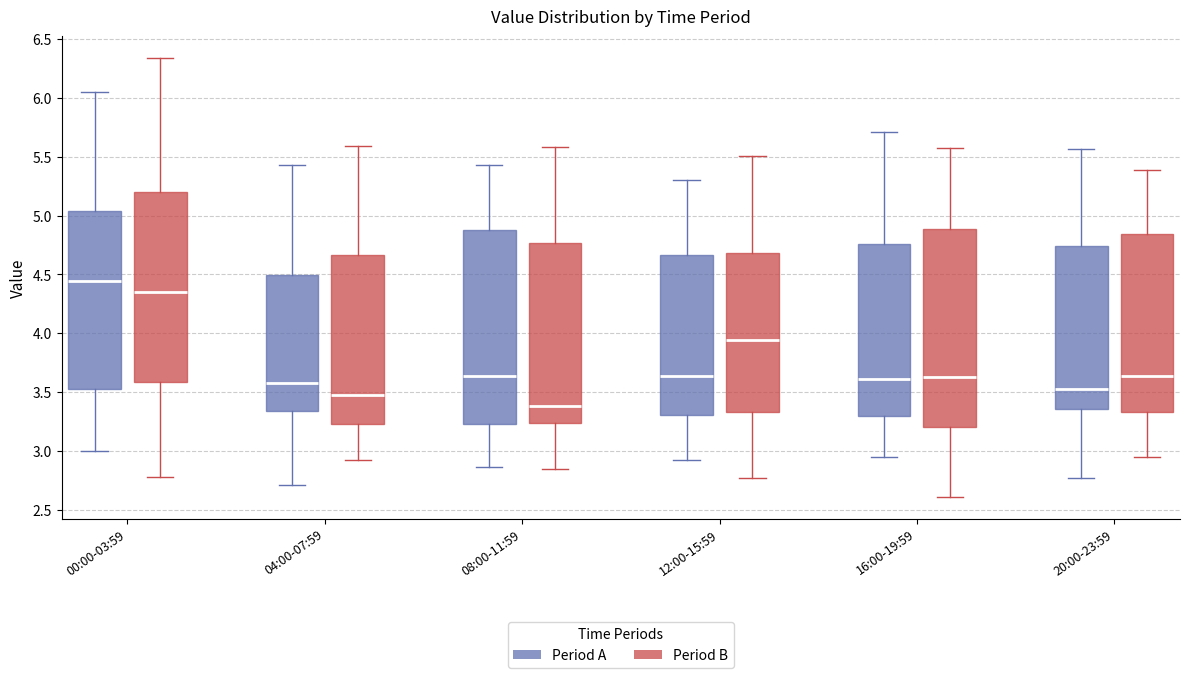

Reading left to right, read every box against the y-axis: the position of its median line, the range the box covers, and the ends of its whiskers. The values are not printed on the chart, so give them approximately, as read against the axis.

00:00-03:59 (Period A): median 4.45, box 3.50 to 5.05, whiskers 3.00 to 6.05
00:00-03:59 (Period B): median 4.35, box 3.60 to 5.20, whiskers 2.80 to 6.35
04:00-07:59 (Period A): median 3.60, box 3.35 to 4.50, whiskers 2.70 to 5.45
04:00-07:59 (Period B): median 3.50, box 3.25 to 4.65, whiskers 2.90 to 5.60
08:00-11:59 (Period A): median 3.65, box 3.25 to 4.90, whiskers 2.85 to 5.45
08:00-11:59 (Period B): median 3.40, box 3.25 to 4.75, whiskers 2.85 to 5.60
12:00-15:59 (Period A): median 3.65, box 3.30 to 4.65, whiskers 2.90 to 5.30
12:00-15:59 (Period B): median 3.95, box 3.35 to 4.70, whiskers 2.75 to 5.50
16:00-19:59 (Period A): median 3.60, box 3.30 to 4.75, whiskers 2.95 to 5.70
16:00-19:59 (Period B): median 3.65, box 3.20 to 4.90, whiskers 2.60 to 5.55
20:00-23:59 (Period A): median 3.50, box 3.35 to 4.75, whiskers 2.75 to 5.55
20:00-23:59 (Period B): median 3.65, box 3.35 to 4.85, whiskers 2.95 to 5.40